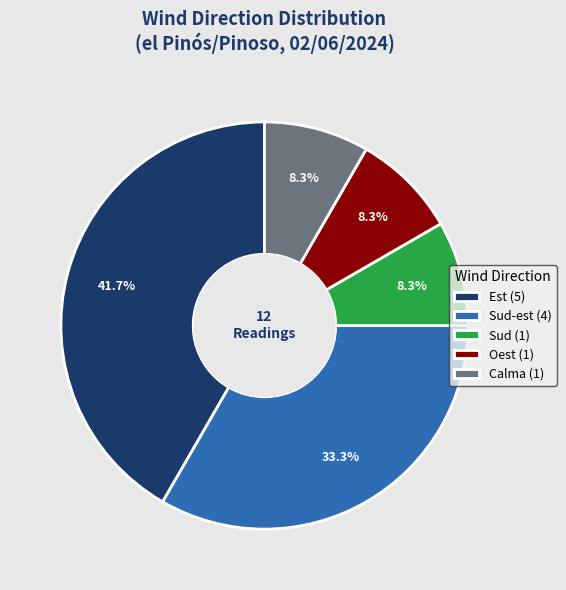

Which has a higher value, Est (5) or Calma (1)?

Est (5)